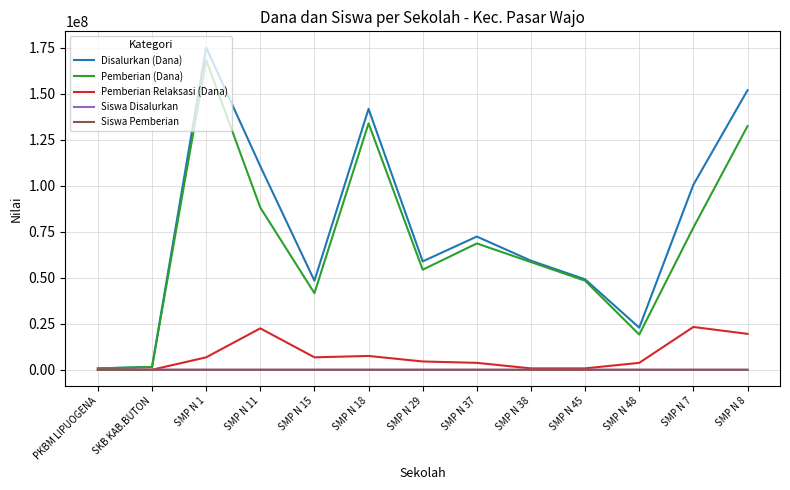

What is the average value of the Siswa Disalurkan series?

121